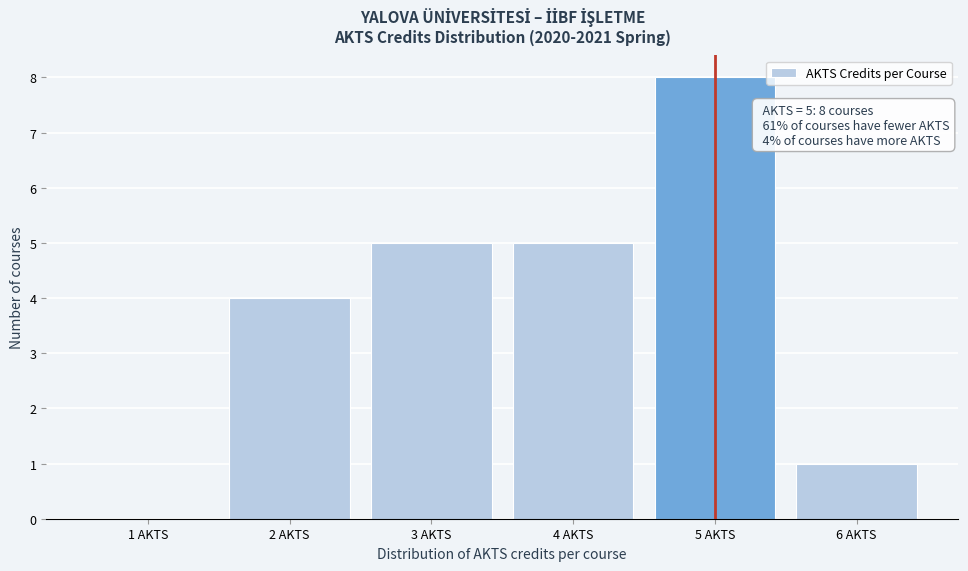

Which range on the x-axis has the tallest bar?

4.5 to 5.5